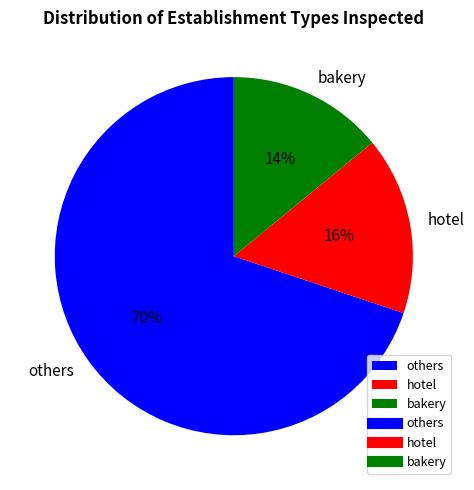

Do hotel and bakery together represent more than half of the pie?

No